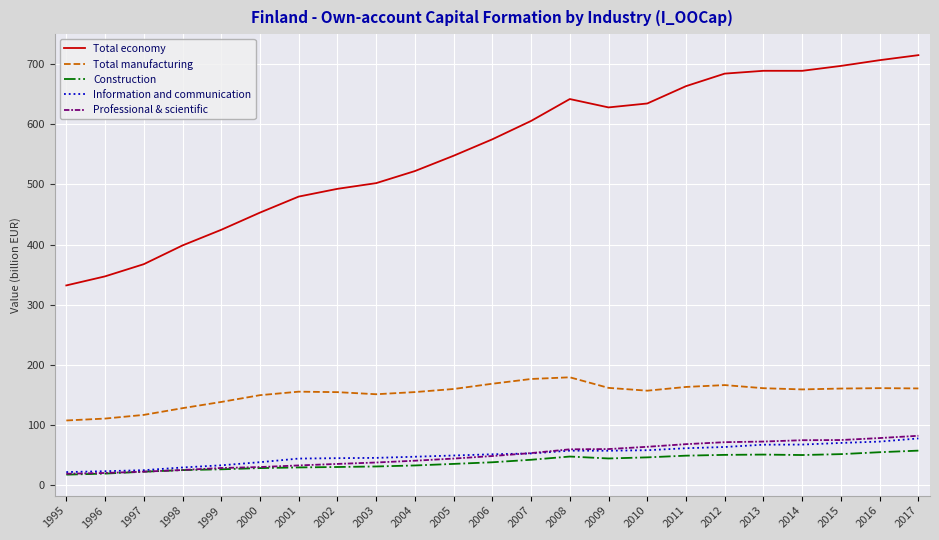

The value of Information and communication at 2008 is 57.4. True or false?

True